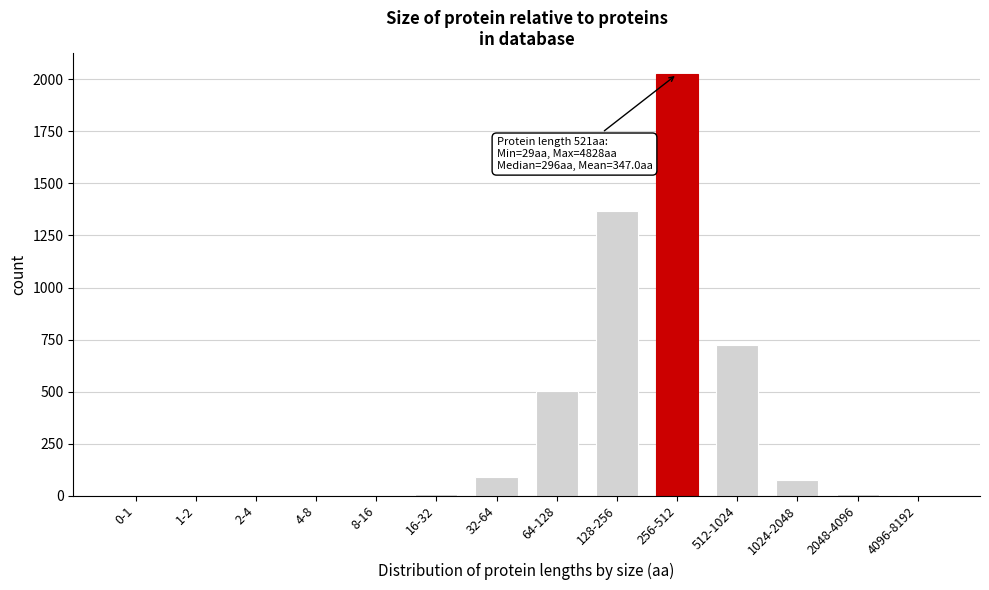

True or false: the data shows 1186 at 256-512.

False